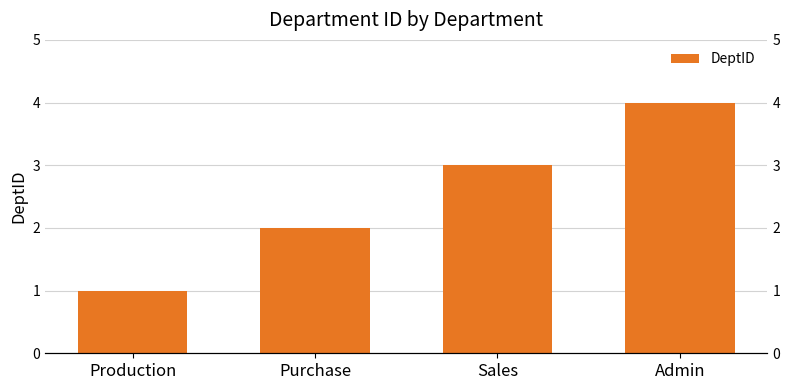

How many distinct data groups are displayed?

1